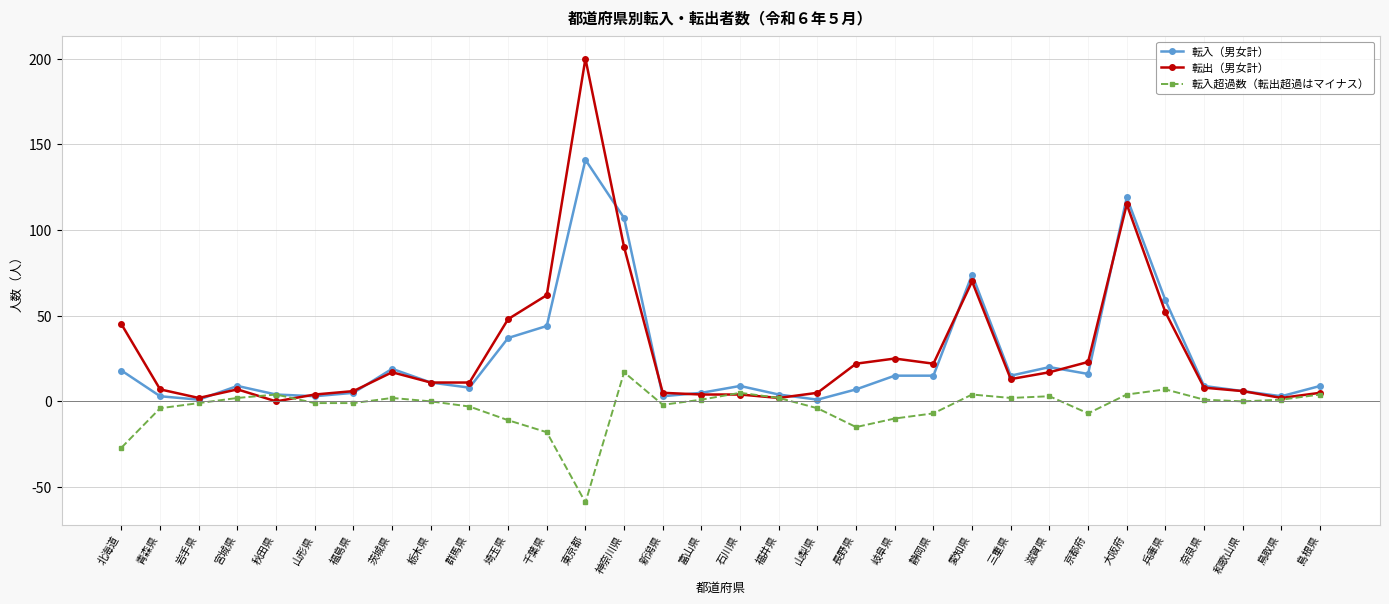

What is the minimum value for 転入超過数（転出超過はマイナス）?

-59